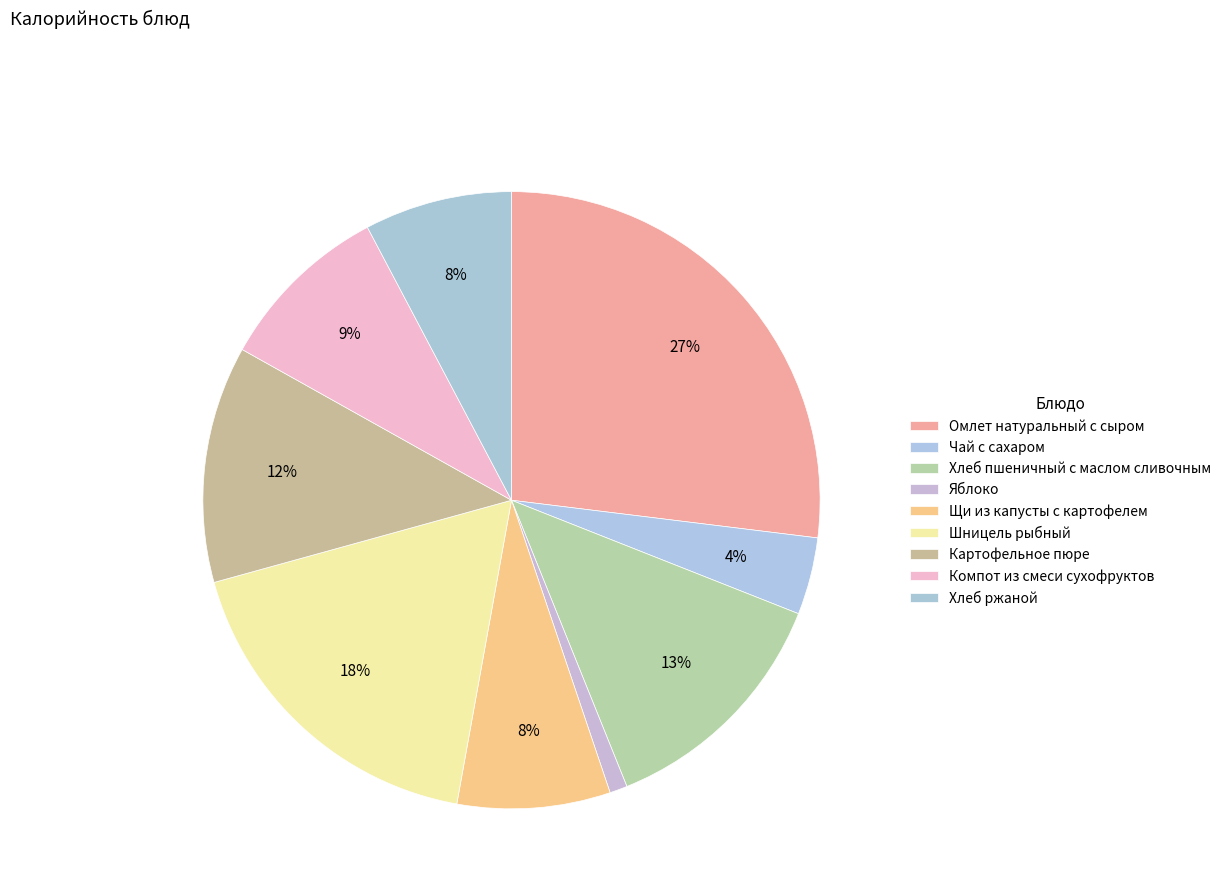

What percentage do Омлет натуральный с сыром and Картофельное пюре together represent?

39.4%